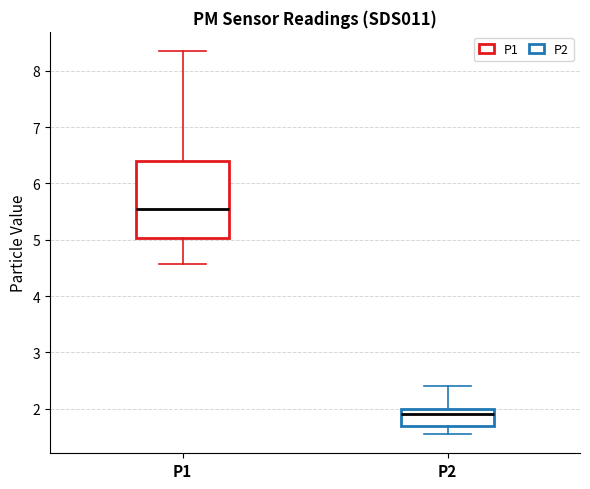

Reading left to right, transcribe this box plot: for each box, give where its median line is, the range the box spans, and where its two whiskers end, as read against the y-axis. The values are not printed on the chart, so give them approximately, as read against the axis.

P1: median 5.5, box 5.0 to 6.4, whiskers 4.6 to 8.4
P2: median 1.9, box 1.7 to 2.0, whiskers 1.6 to 2.4